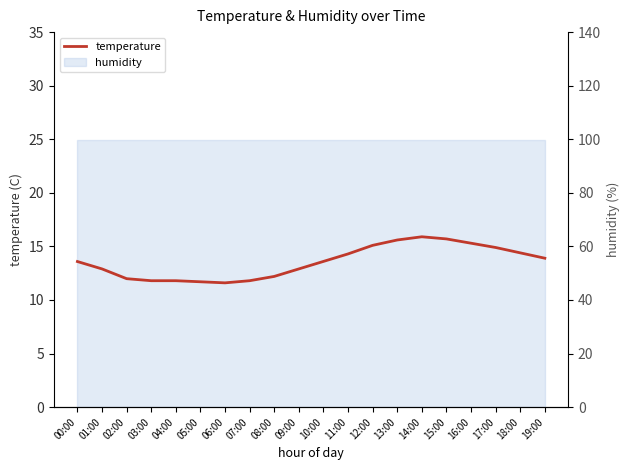

What is the label of the 20th point from the left?

19:00